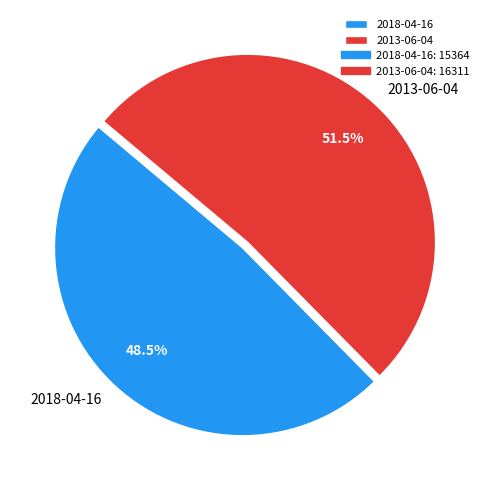

Which category accounts for the majority?

2013-06-04